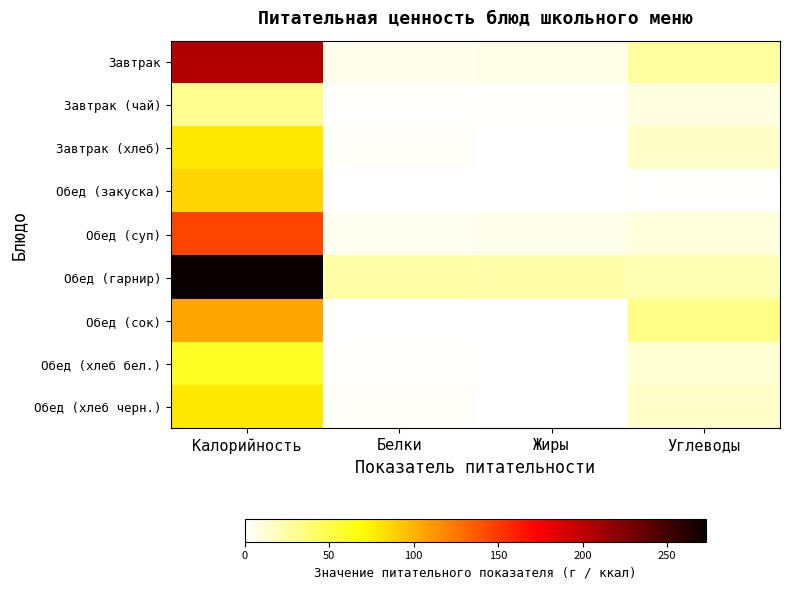

Which series changed the most between Калорийность and Углеводы?

Обед (гарнир)